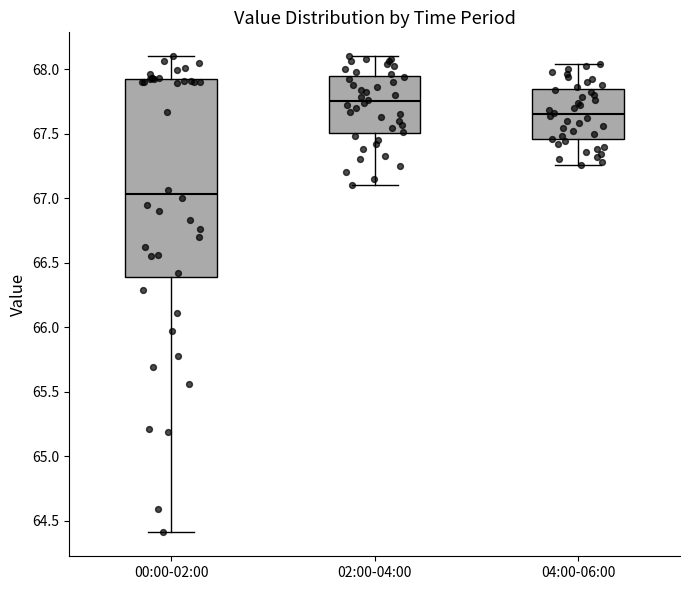

Reading left to right, transcribe this box plot: for each box, give where its median line is, the range the box spans, and where its two whiskers end, as read against the y-axis. The values are not printed on the chart, so give them approximately, as read against the axis.

00:00-02:00: median 67.05, box 66.40 to 67.90, whiskers 64.40 to 68.10
02:00-04:00: median 67.75, box 67.50 to 67.95, whiskers 67.10 to 68.10
04:00-06:00: median 67.65, box 67.45 to 67.85, whiskers 67.25 to 68.05